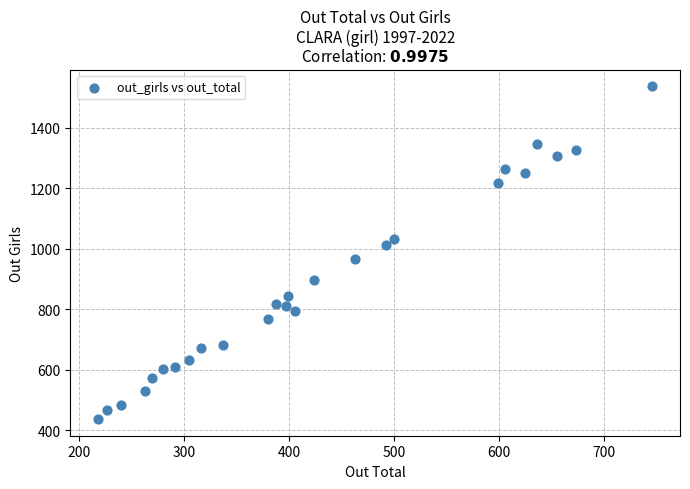

What is the range of Y values (max minus min)?

1099